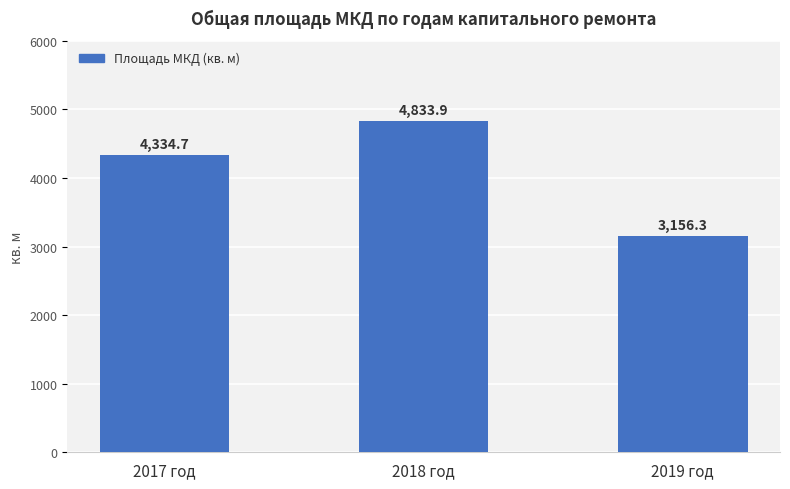

What is the ratio of the value at 2019 год to the value at 2018 год?

0.7